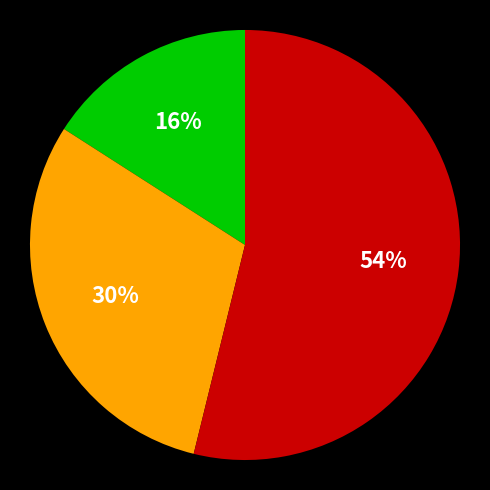

How many slices are in this pie chart?

3